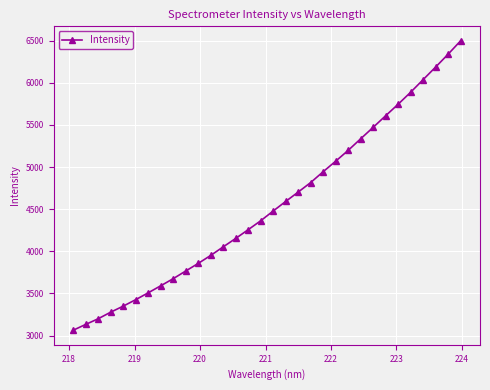

What is the value of the 16th point from the left?

4362.8